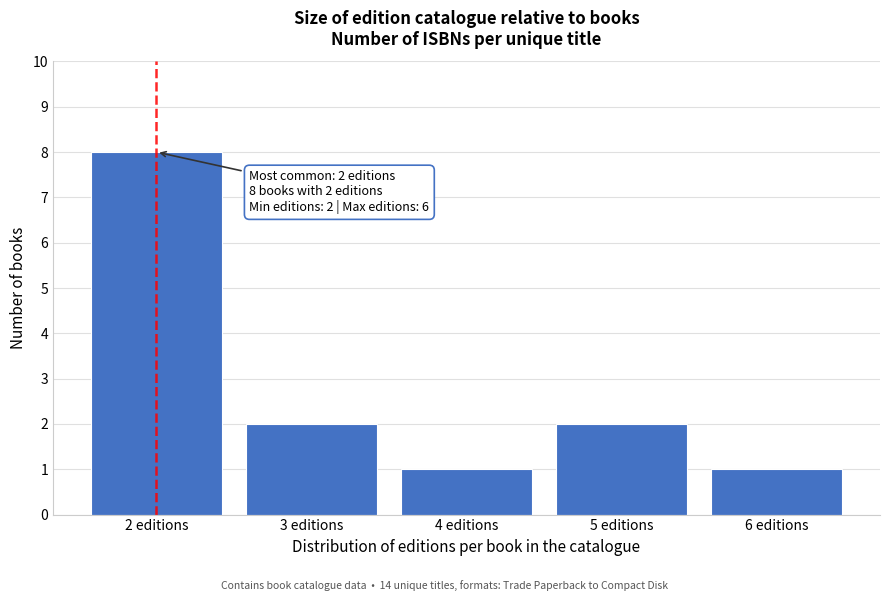

Which range on the x-axis has the tallest bar?

1.5 to 2.5